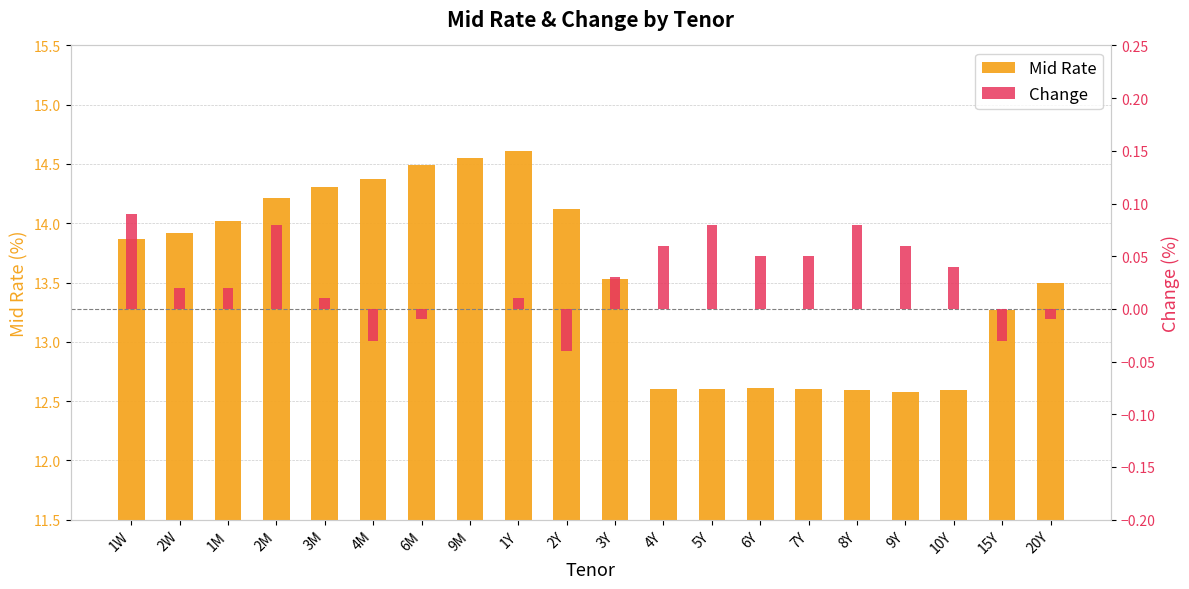

What position from the left is 1M?

3